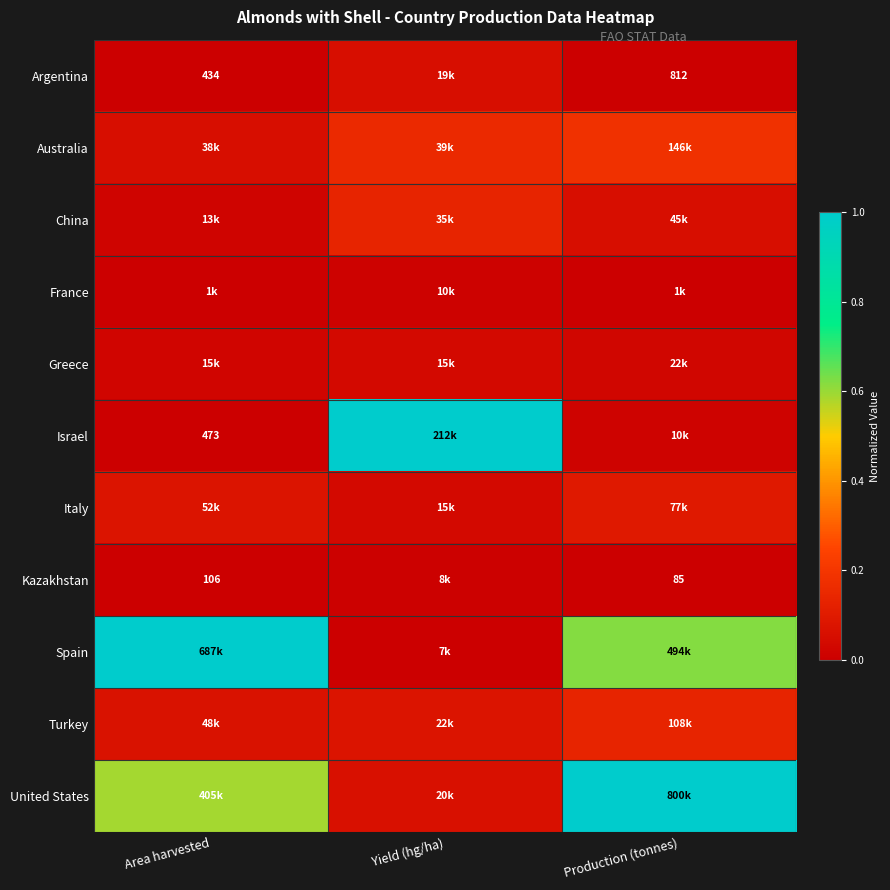

What is the spread (max minus min) of values at Production (tonnes)?

1.0